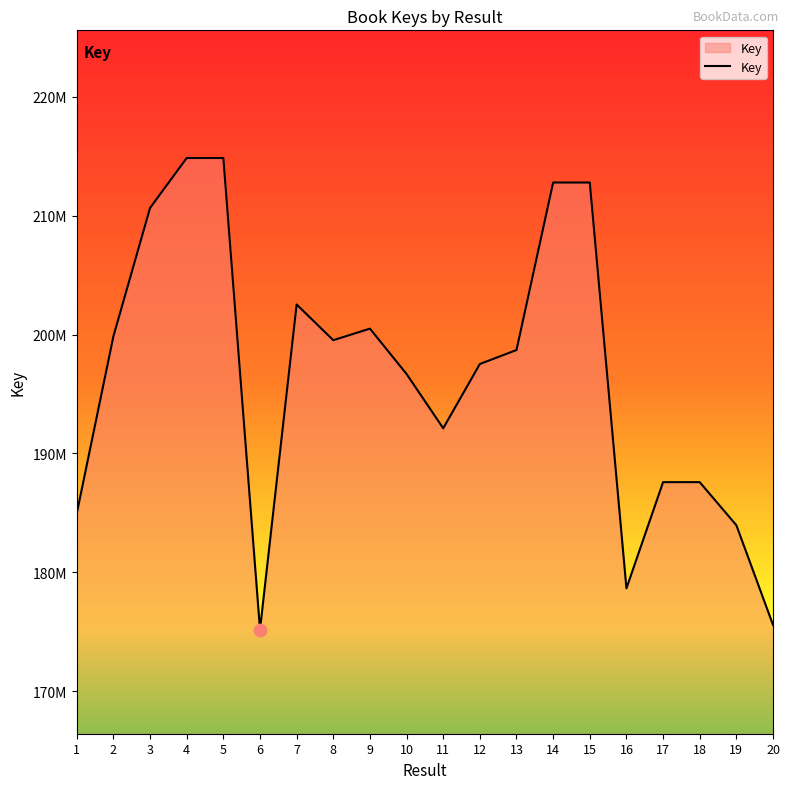

What is the ratio of the value at 13 to the value at 18?

1.1